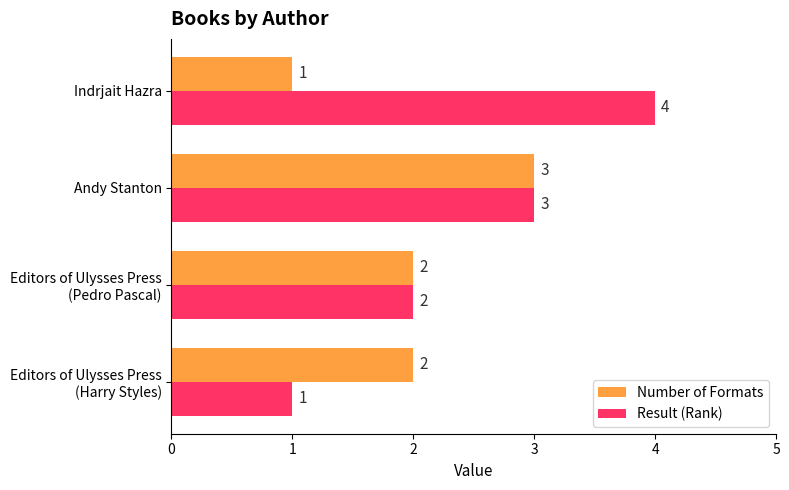

Which series has the widest spread of values?

Result (Rank)